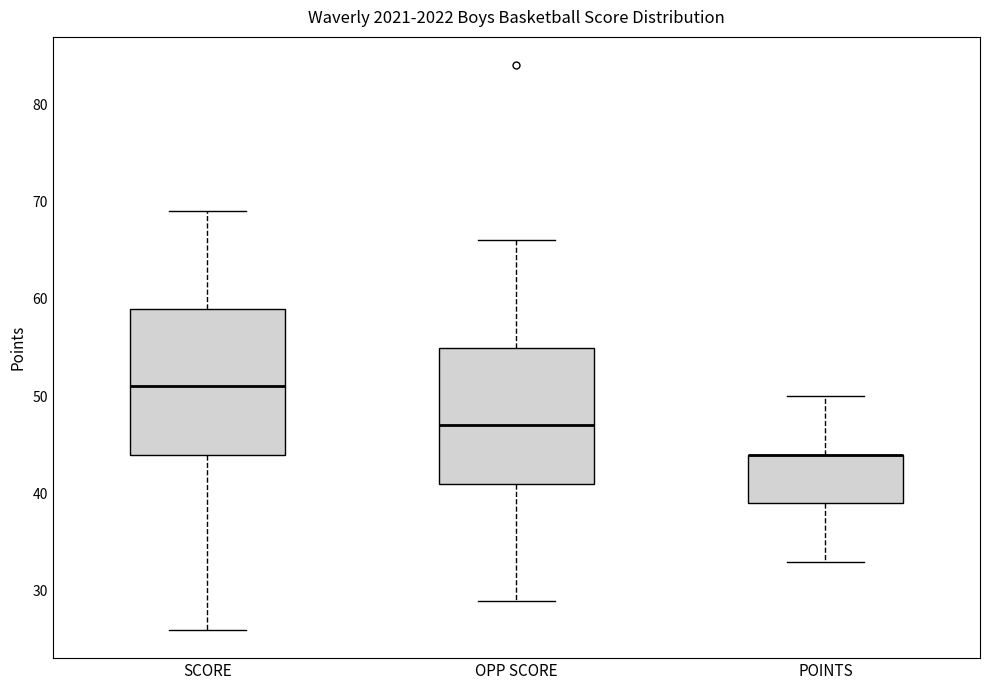

Comparing the boxes themselves (not the whiskers), which one is the tallest?

SCORE